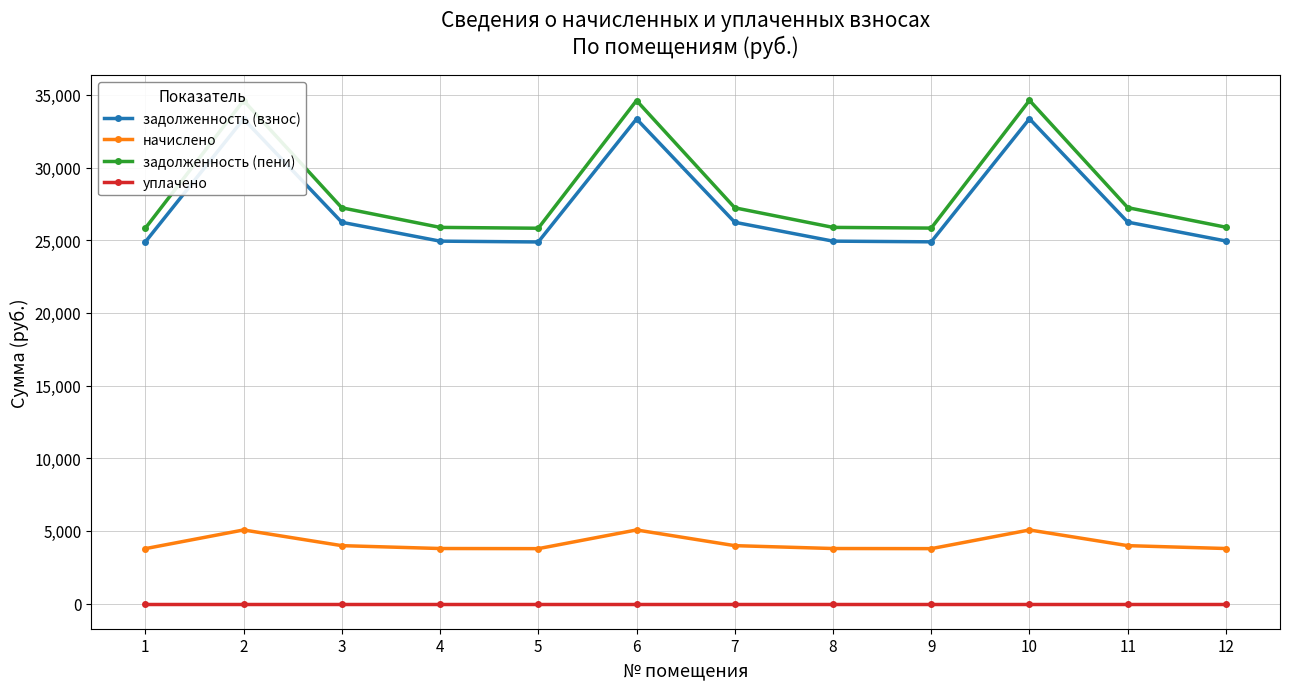

True or false: уплачено and задолженность (пени) cross at least once.

False